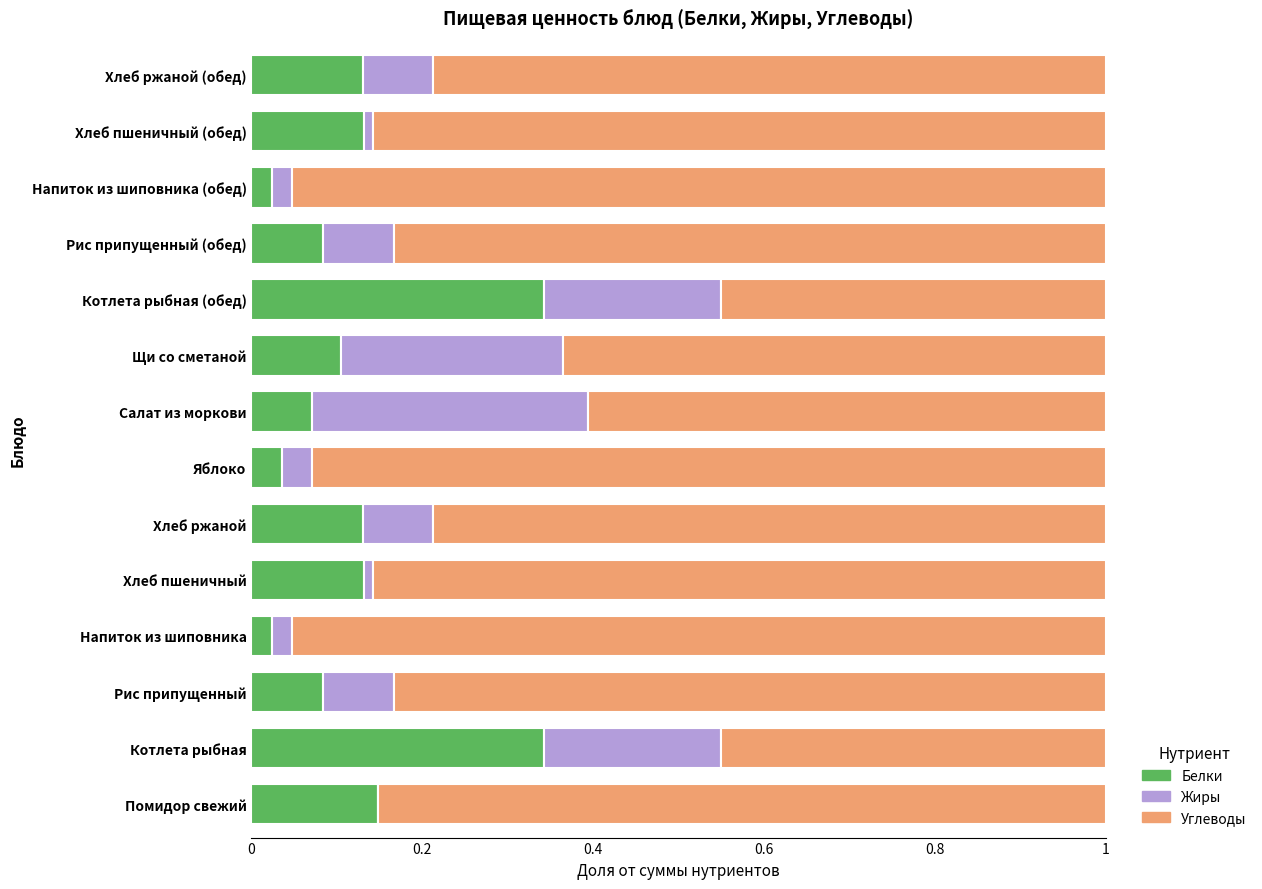

What are all the series names shown in the legend?

Белки, Жиры, Углеводы